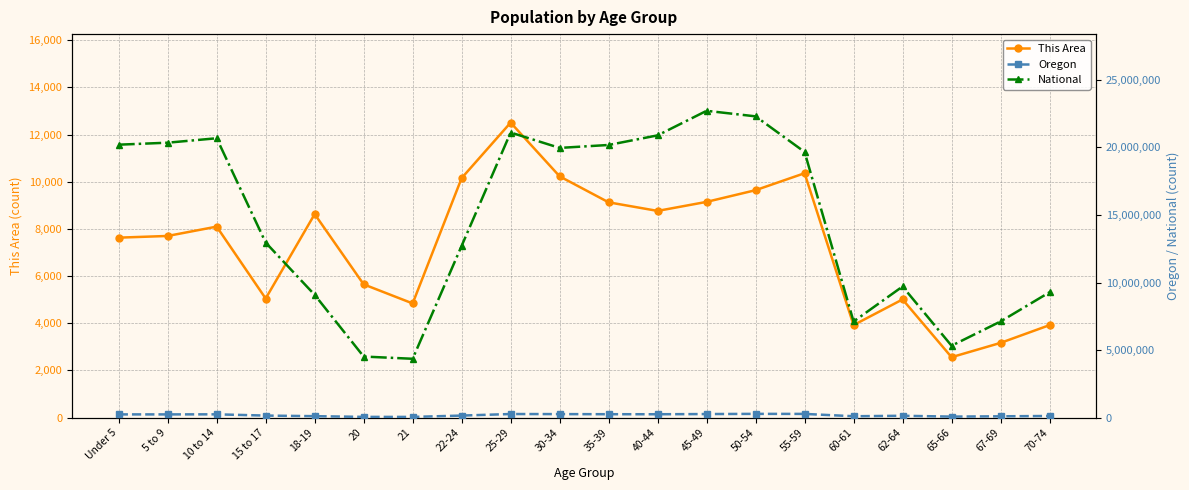

True or false: Oregon and National cross at least once.

False